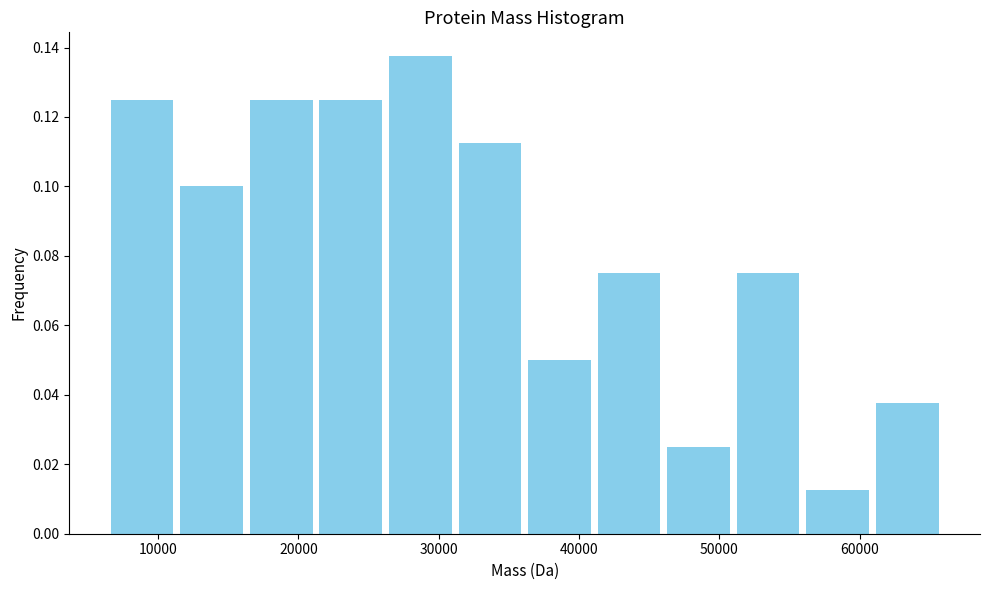

Reading left to right, transcribe this chart: for each bar, give the range it covers on the x-axis and its height. Neither the bar edges nor the heights are printed on the chart, so give them approximately, as read against the axes.

6000 to 11000: 0.126
11000 to 16000: 0.100
16000 to 21000: 0.126
21000 to 26000: 0.126
26000 to 31000: 0.138
31000 to 36000: 0.112
36000 to 41000: 0.050
41000 to 46000: 0.076
46000 to 51000: 0.026
51000 to 56000: 0.076
56000 to 61000: 0.012
61000 to 66000: 0.038